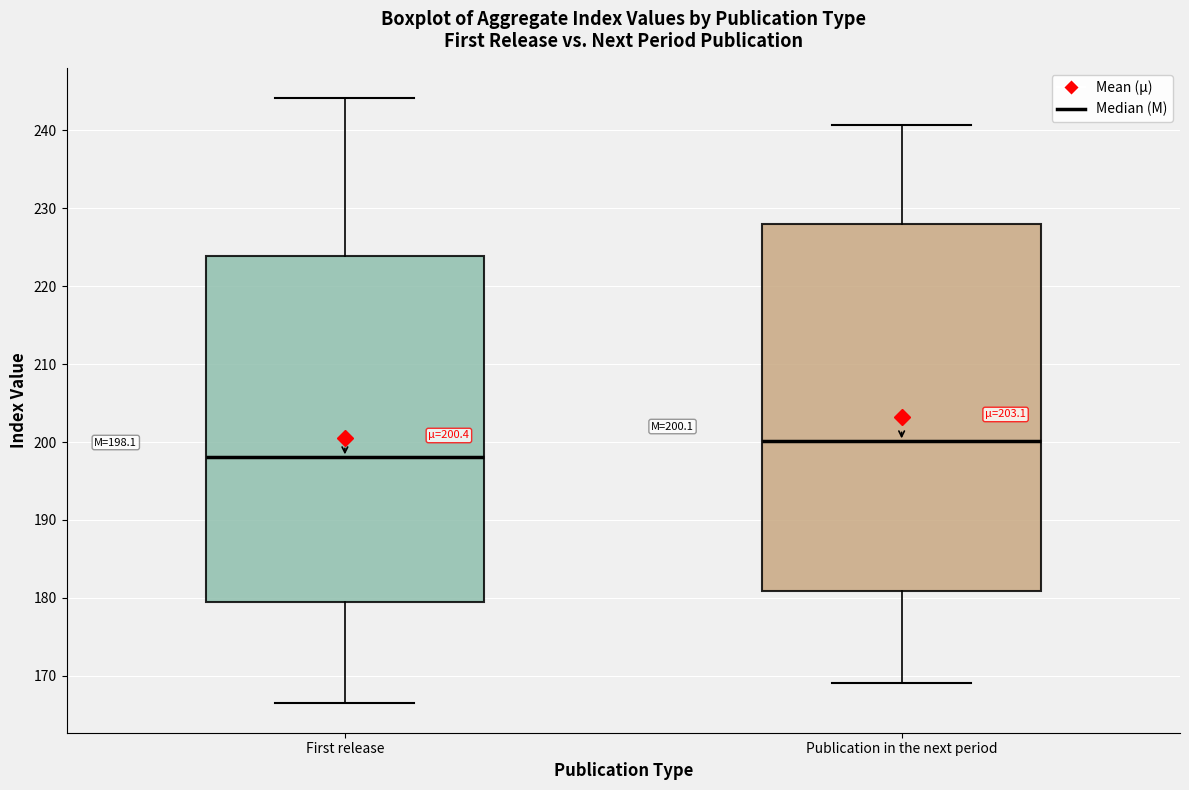

Which box has the highest median line?

Publication in the next period